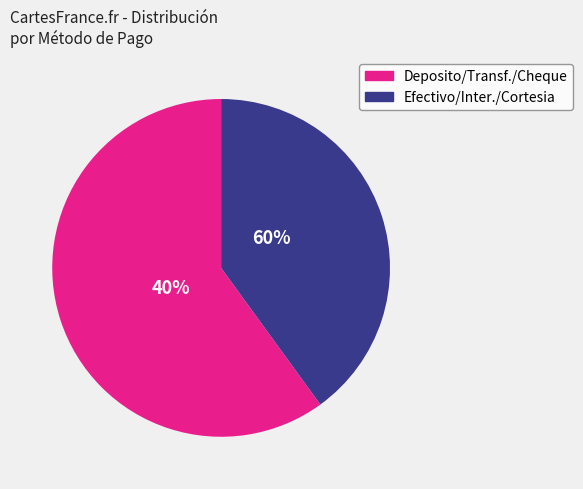

Do Cortesia and 6 together represent more than half of the pie?

No